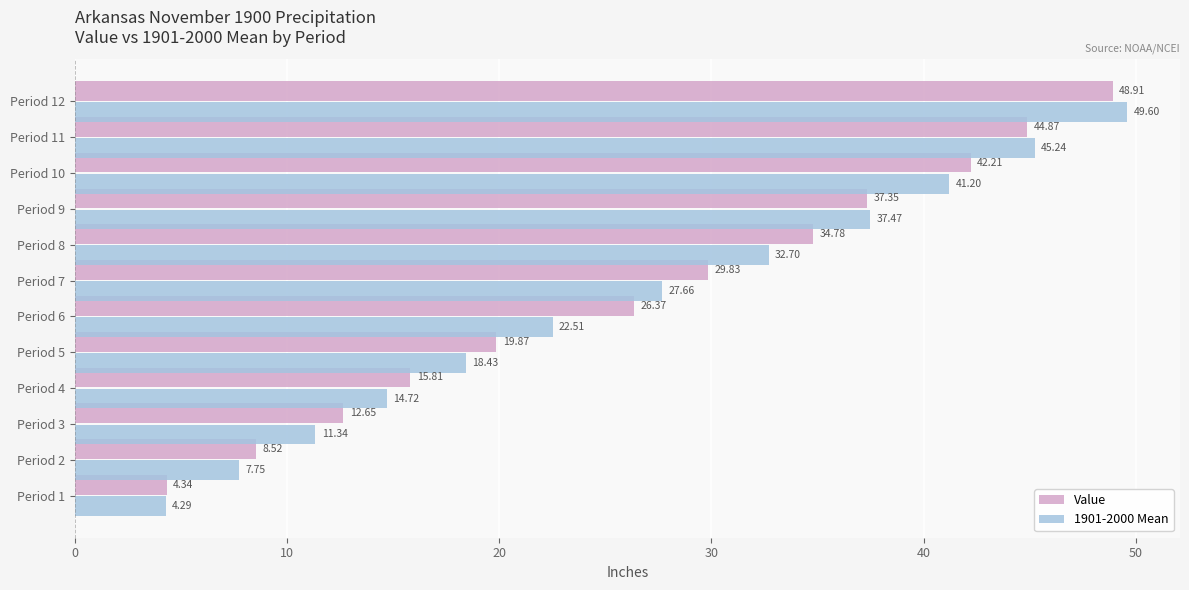

What is the sum of the Value values at Period 4 and Period 2?

24.3